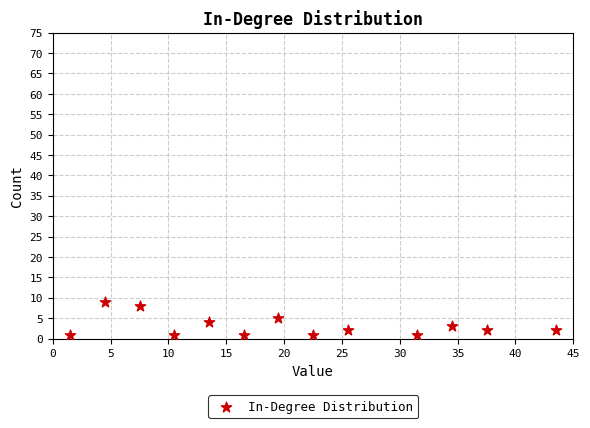

What is the range of Y values (max minus min)?

8